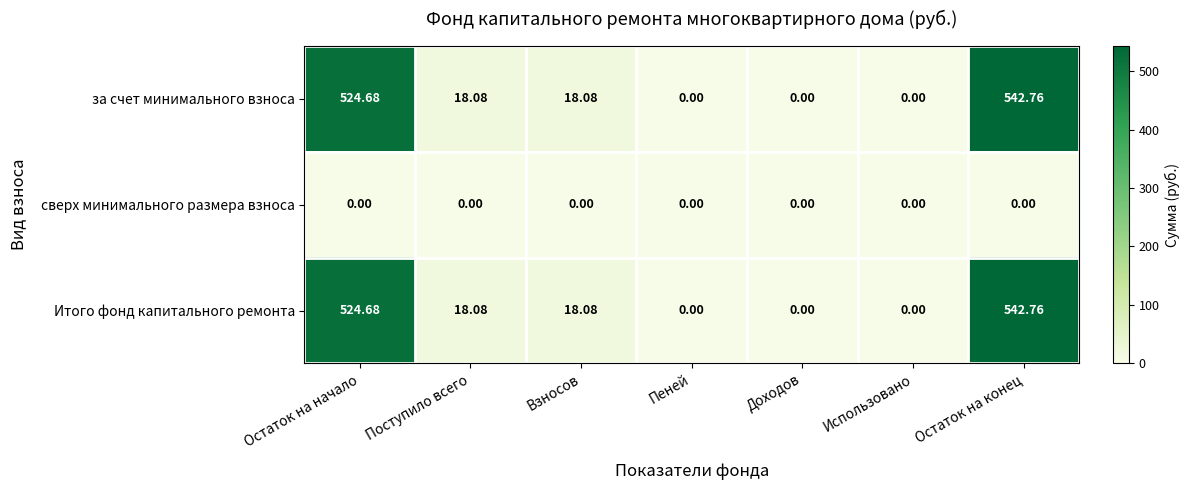

Where does the Итого фонд капитального ремонта series first go above 18?

Остаток на начало